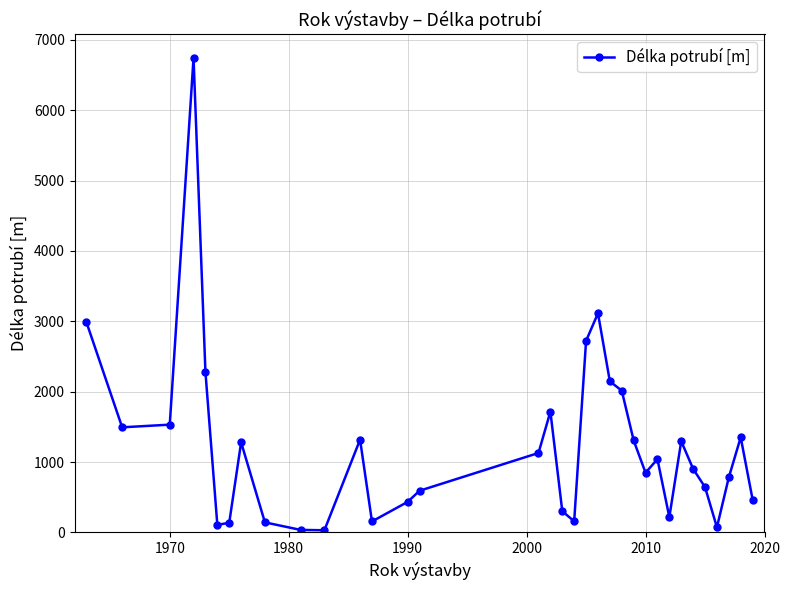

What is the difference between the maximum and second lowest values?

6708.4